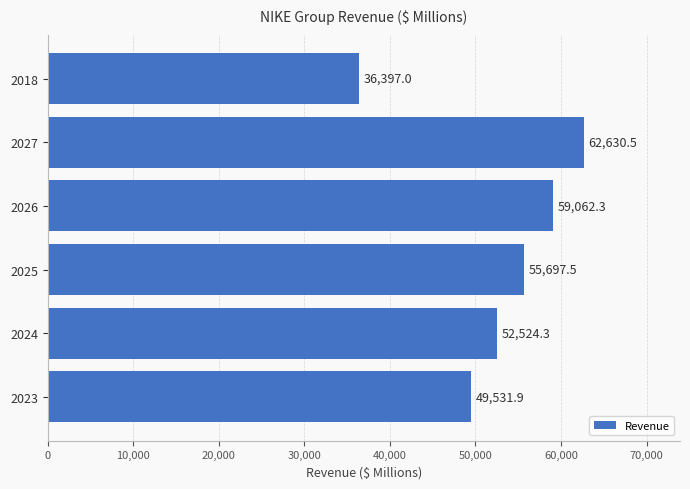

How many series are shown in this chart?

1